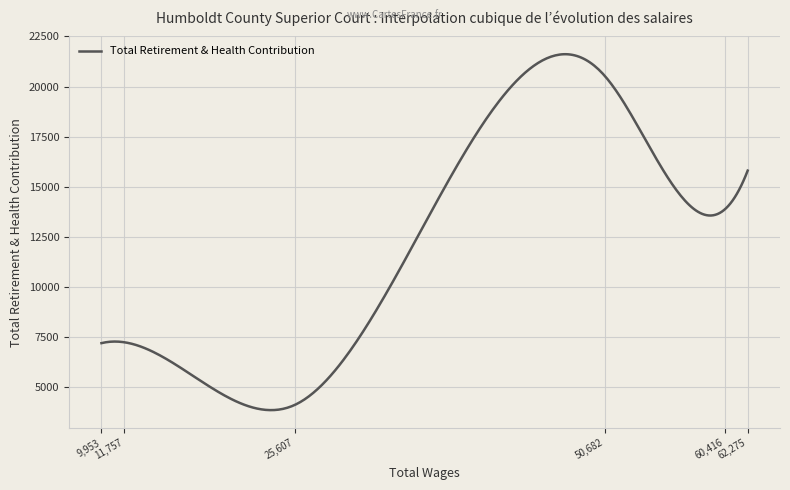

What is the greatest value displayed?

21616.5